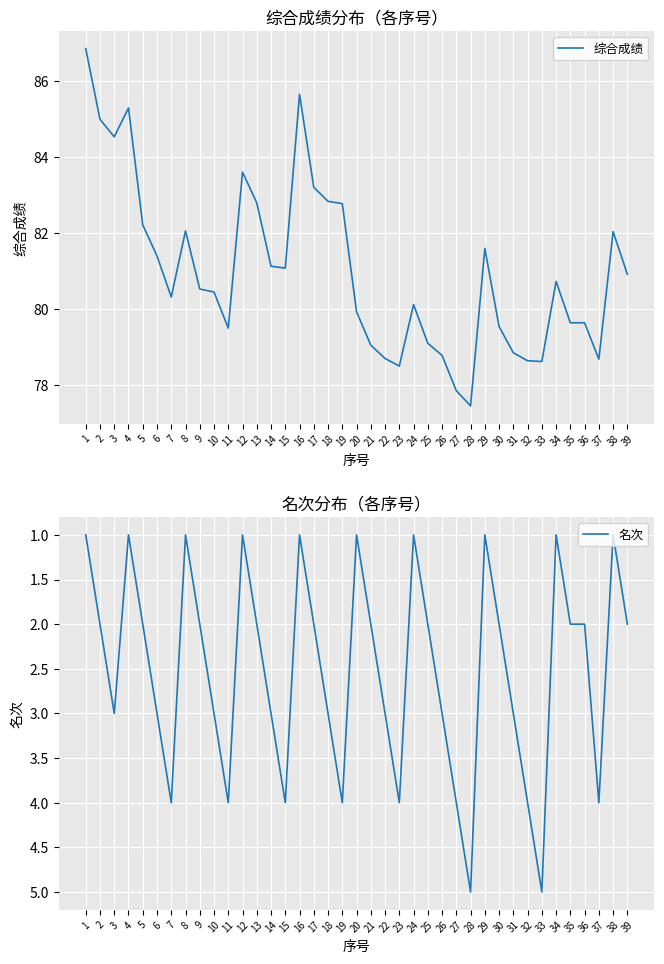

Count the number of data series in this chart.

2